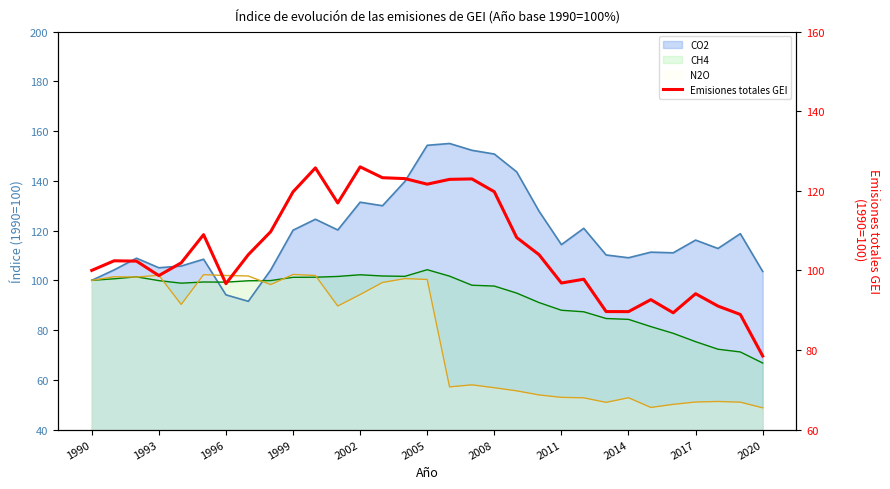

How many points are lower than both their immediate neighbors (excluding endpoints)?

7